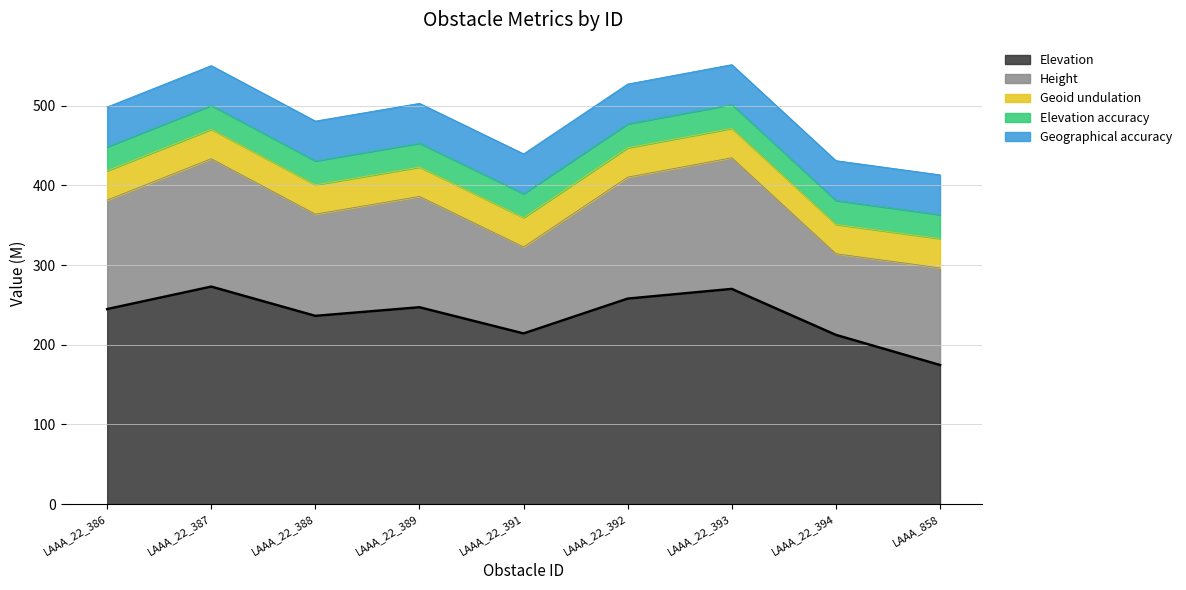

True or false: Height has a value of 228.9 at LAAA_22_392.

False